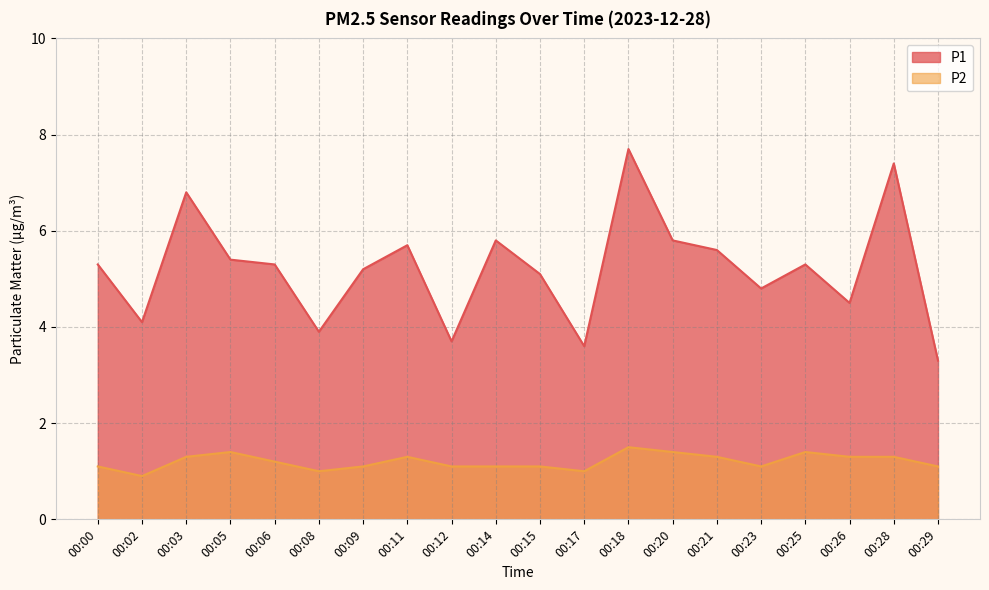

What is the difference between the maximum and minimum values in the P1 series?

4.4